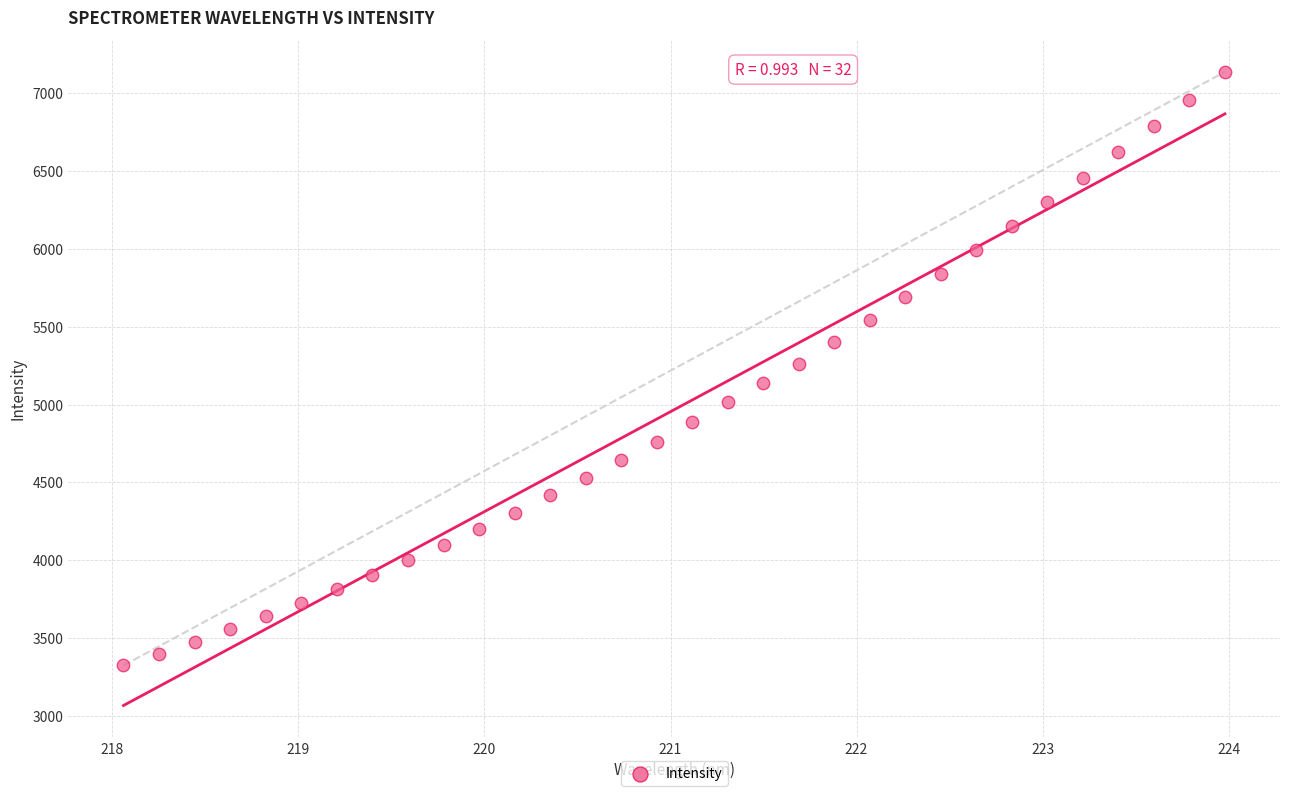

What is the range of X values (max minus min)?

5.9